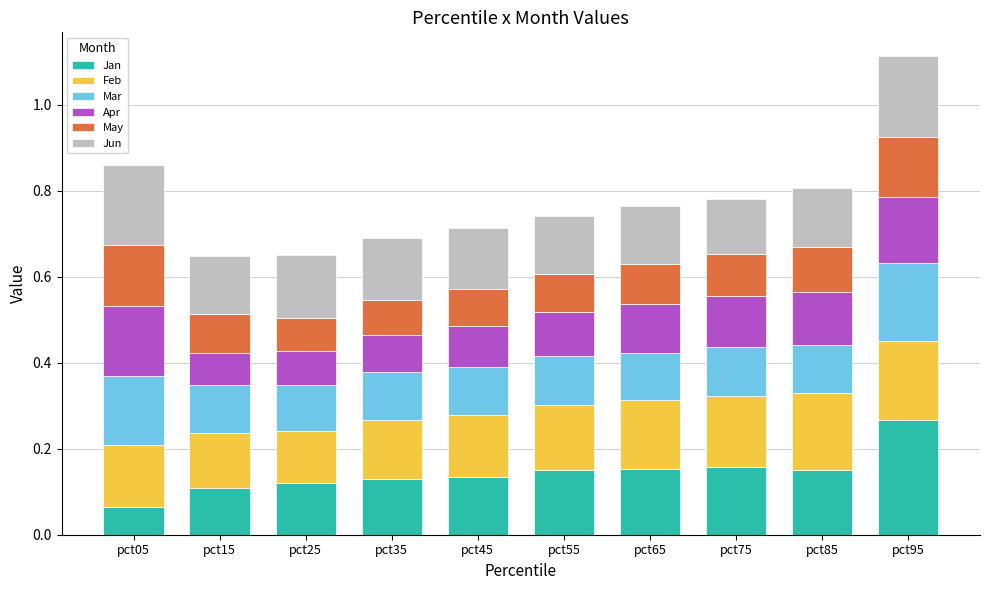

Count the Jan values in the range 0 to 1.

10